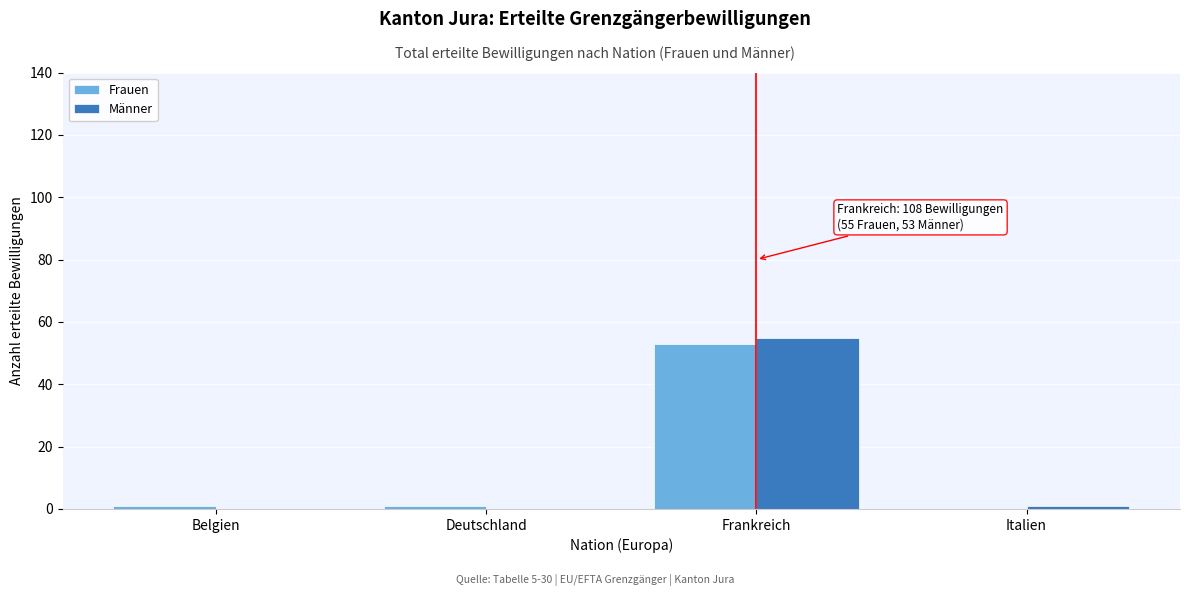

Reading left to right, list all the values displayed in this chart.

Frauen: Belgien=1	Deutschland=1	Frankreich=53	Italien=0
Männer: Belgien=0	Deutschland=0	Frankreich=55	Italien=1